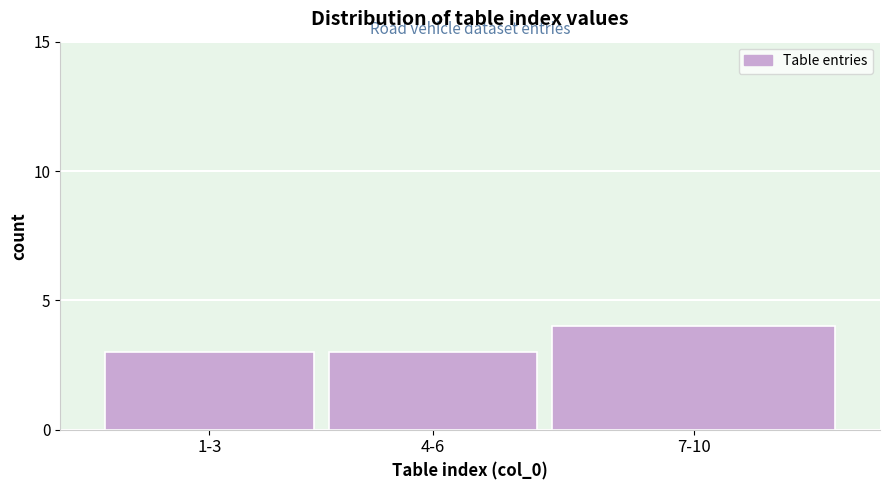

Reading left to right, list all the values displayed in this chart.

3	3	4